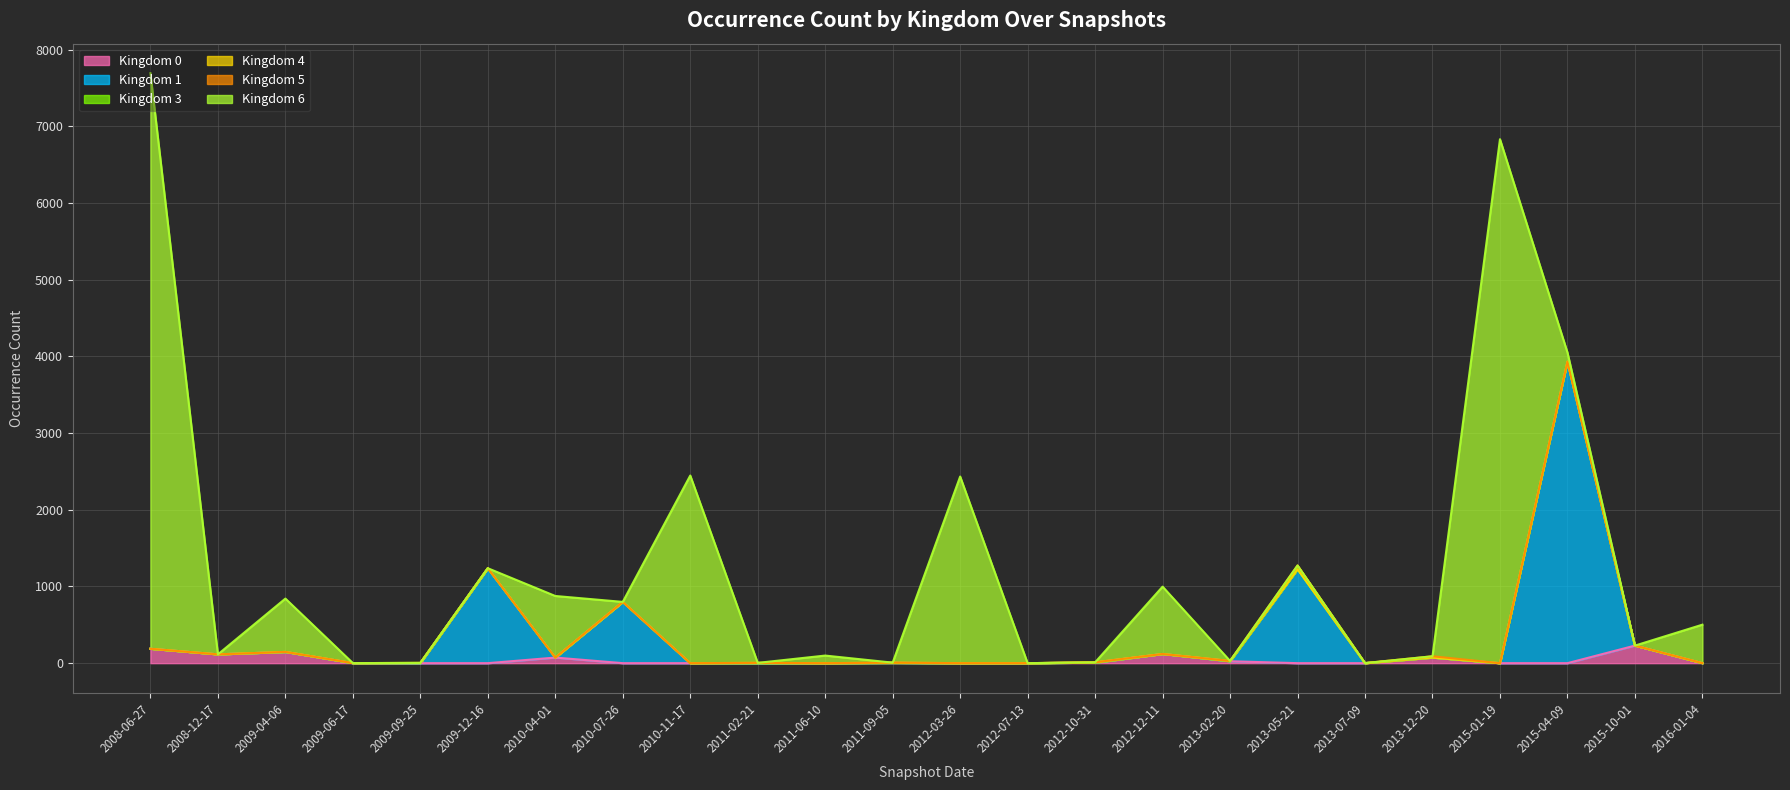

At 2013-02-20, list the series in order from smallest to largest.

Kingdom 1, Kingdom 3, Kingdom 5, Kingdom 6, Kingdom 4, Kingdom 0